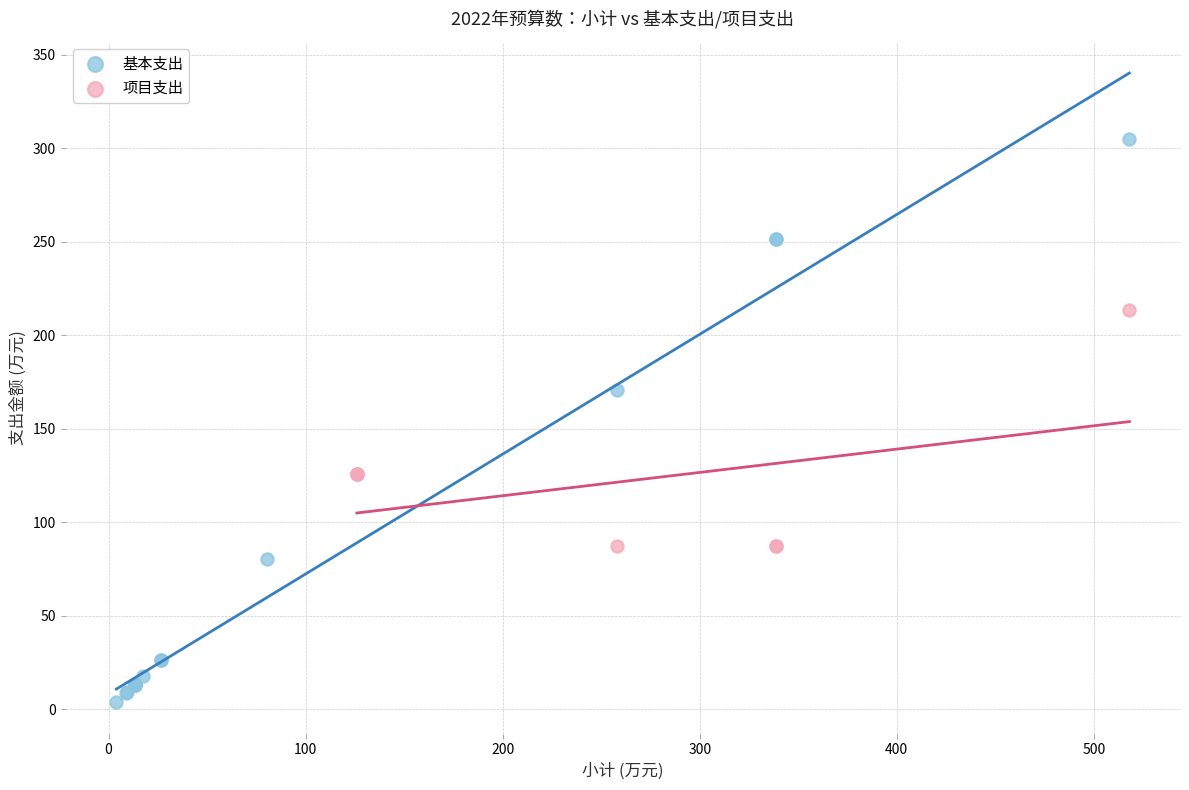

Which series reaches the minimum Y coordinate?

基本支出